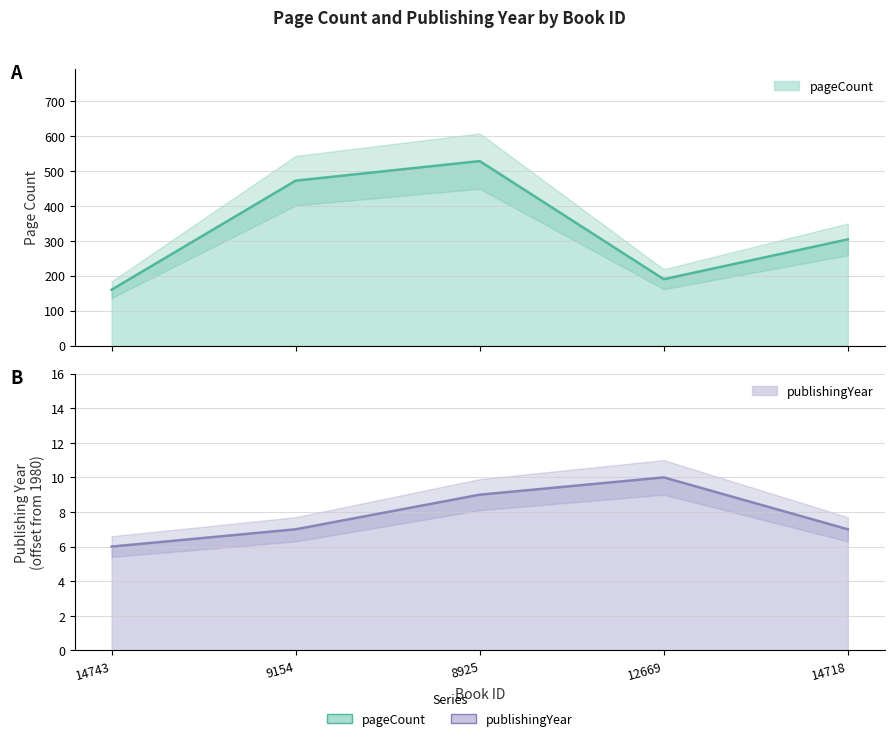

Which series changed the most between 14743 and 8925?

pageCount